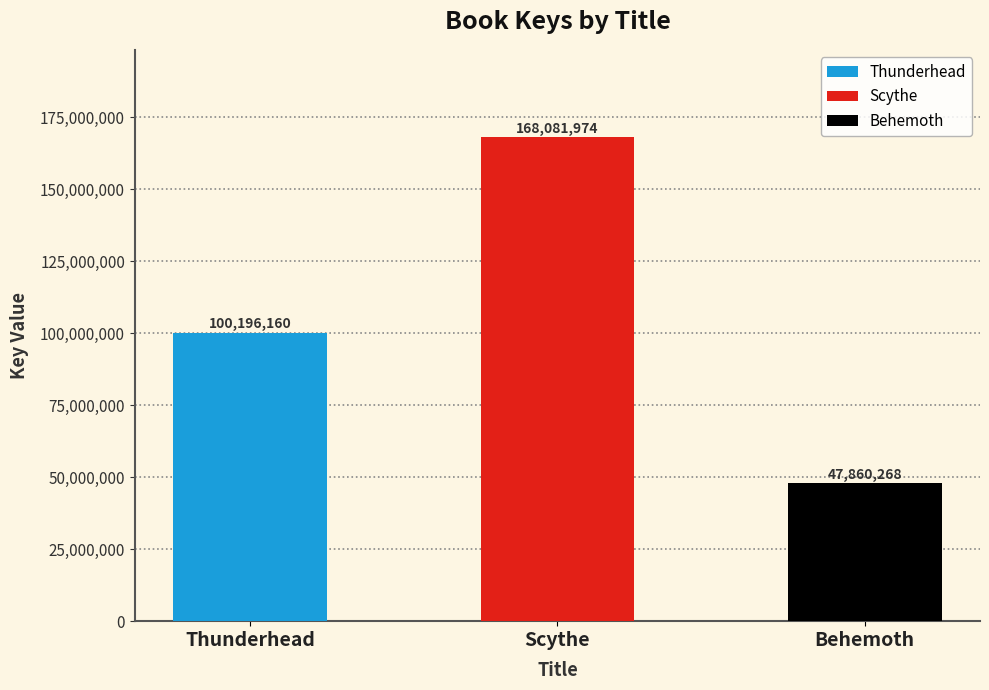

What is the value of the 3rd bar from the left?

47860268